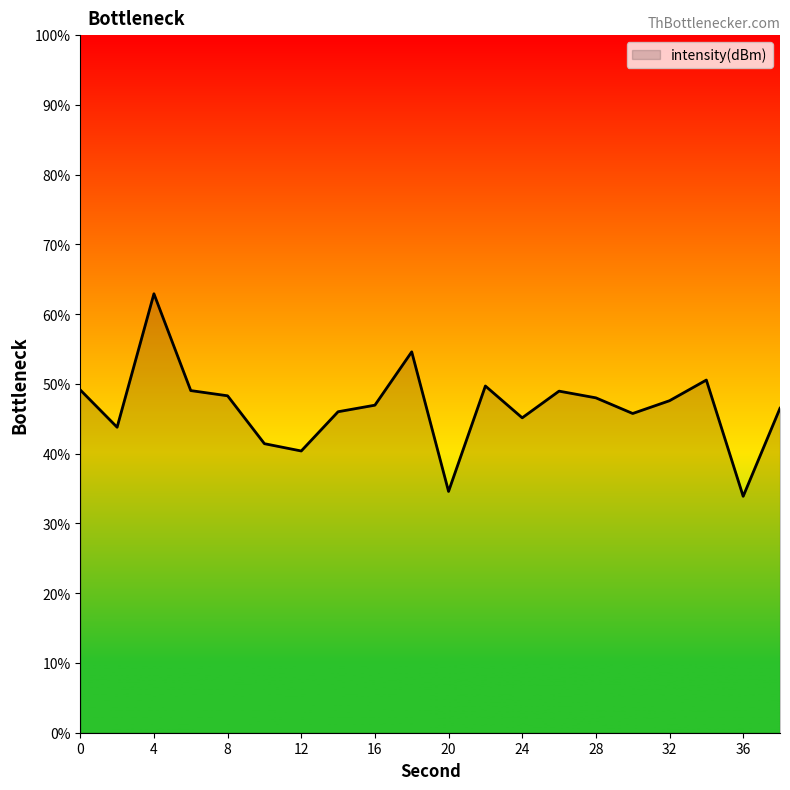

What is the minimum value shown in the chart?

33.9